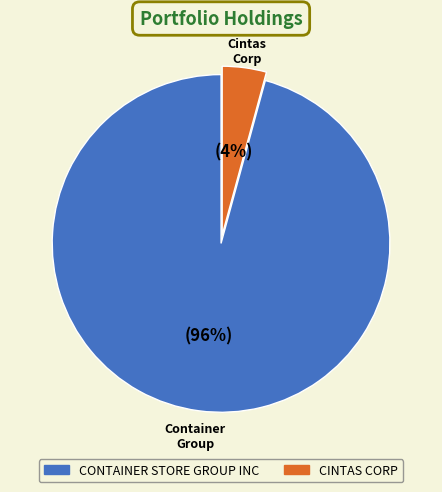

Is there a majority slice in this chart?

Yes